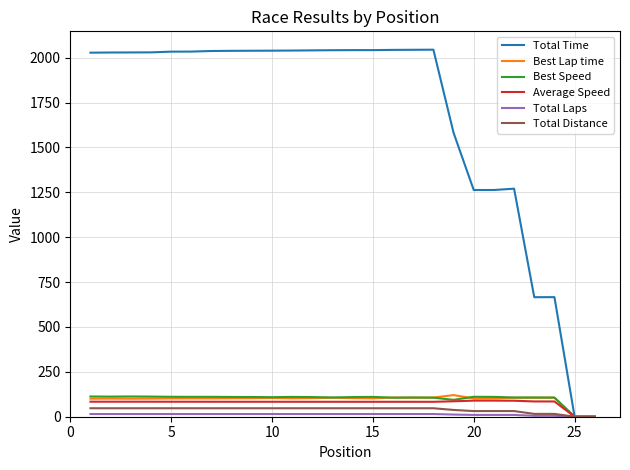

How many values in the Best Speed series exceed 109?

15